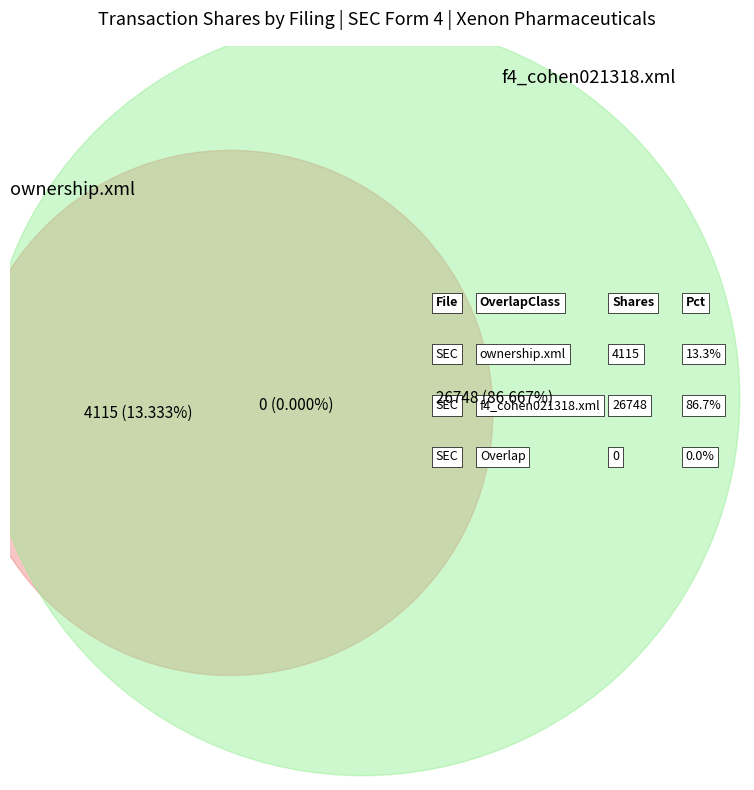

Does ownership.xml account for over 50% of the chart?

No